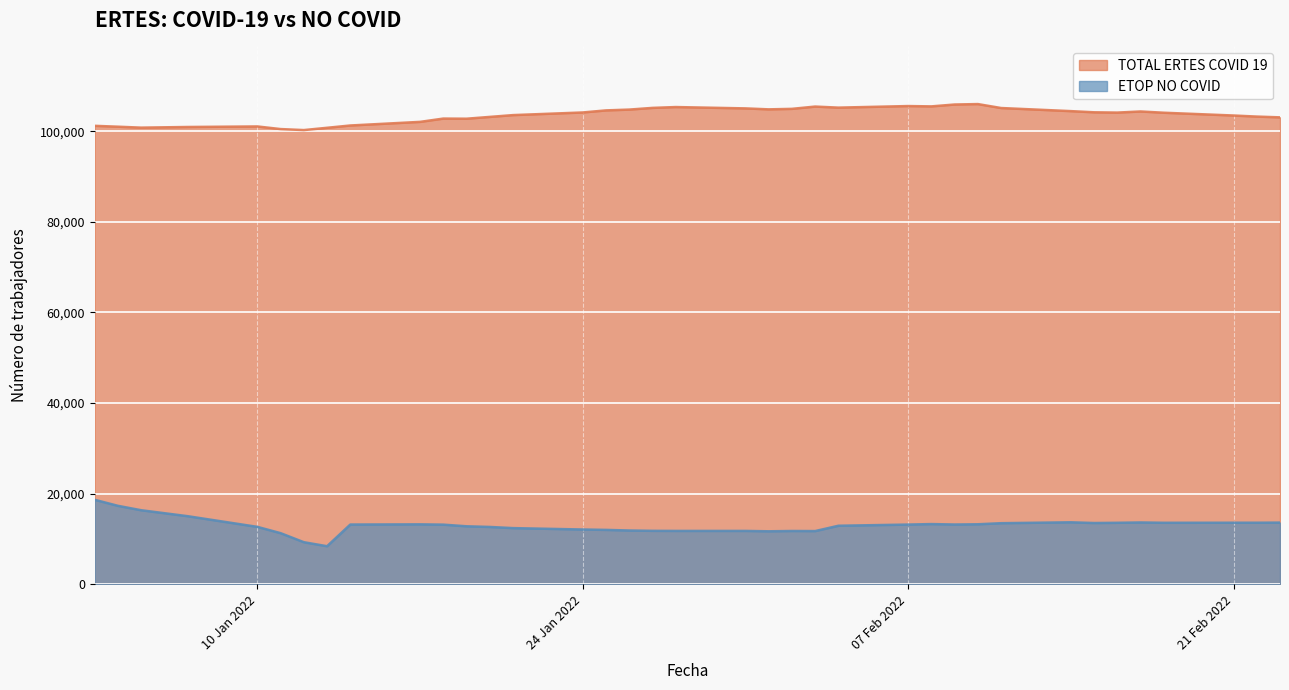

True or false: ETOP NO COVID has a value of 12397 at 2022-01-21.

True